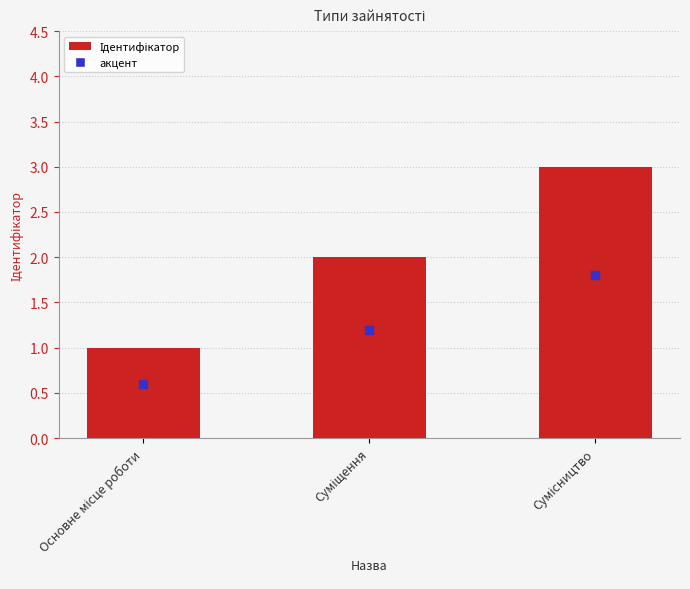

What is the maximum value shown in the chart?

3